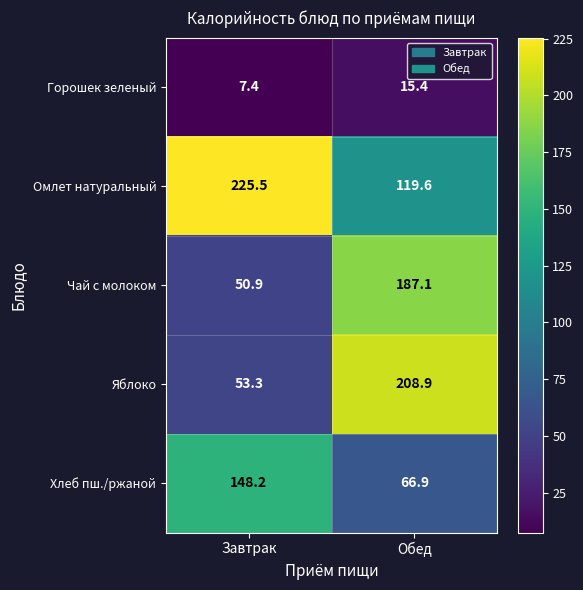

At which category does the chart reach its minimum across all series?

Завтрак